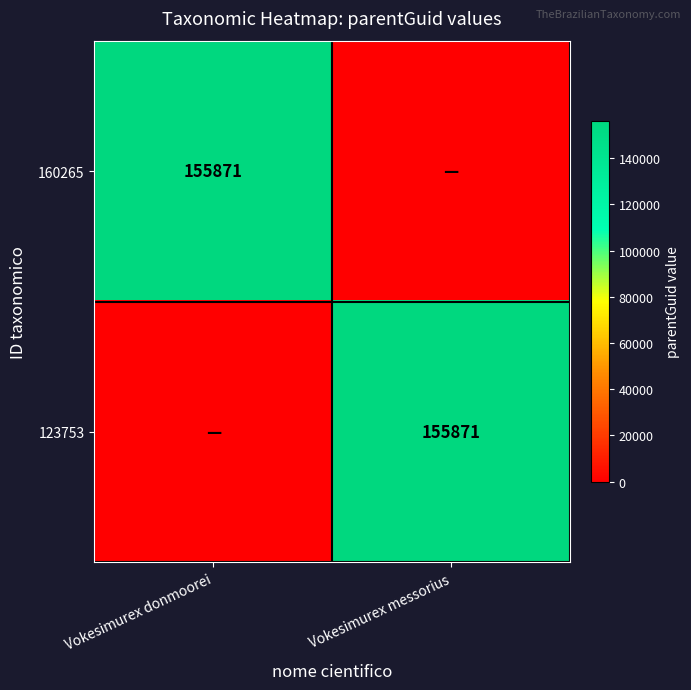

The value of 123753 at Vokesimurex messorius is 63433. True or false?

False